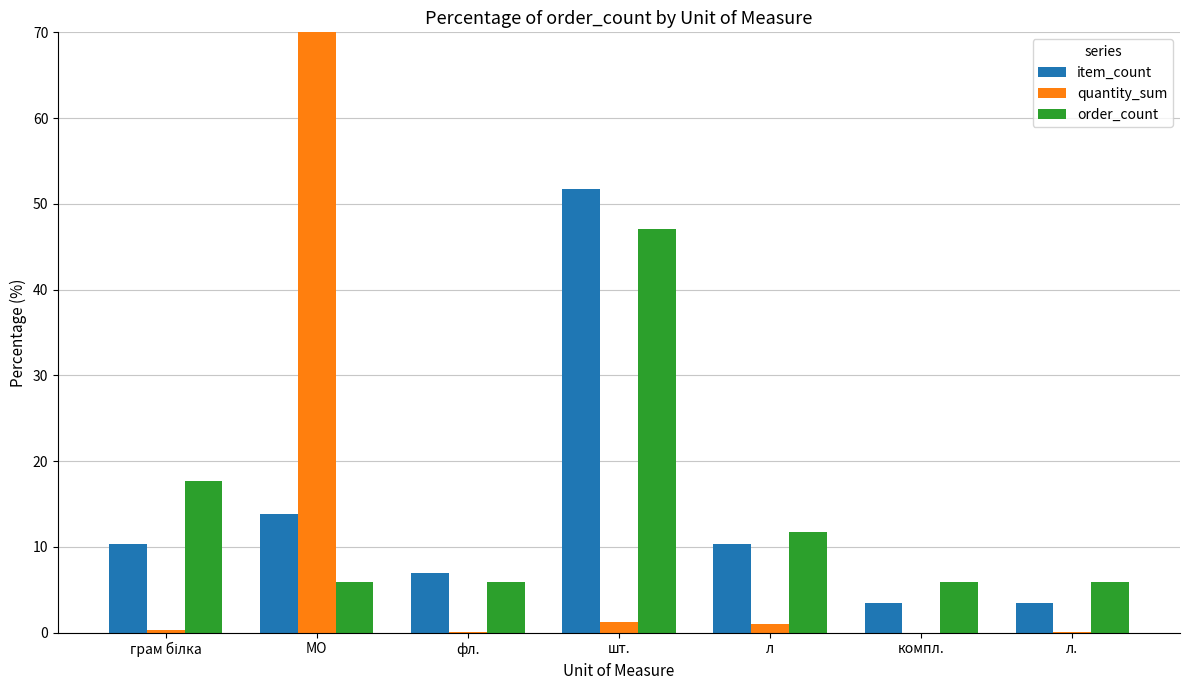

What is the difference between the highest and lowest values at МО?

91.5